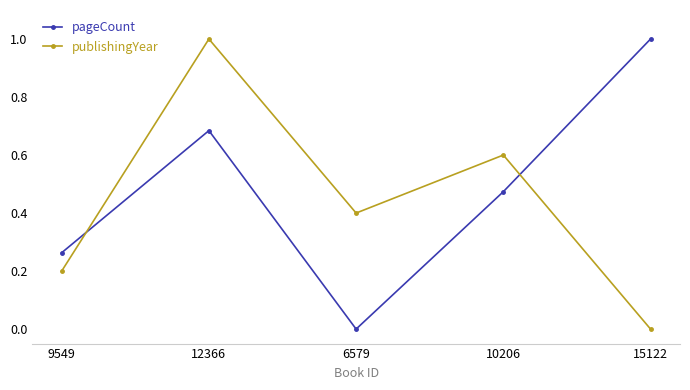

What are all the series names shown in the legend?

pageCount, publishingYear